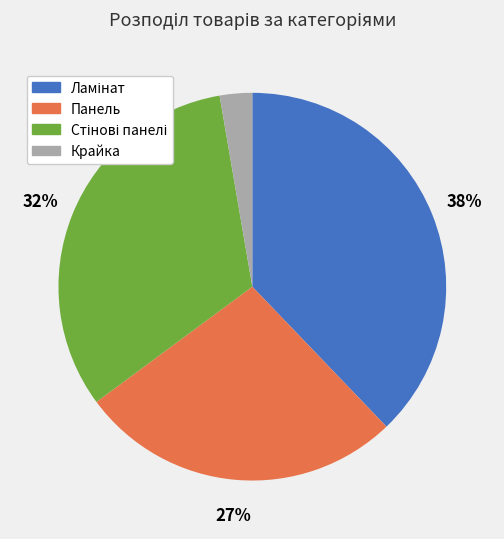

Is it true that Панель is 27% of the pie?

True